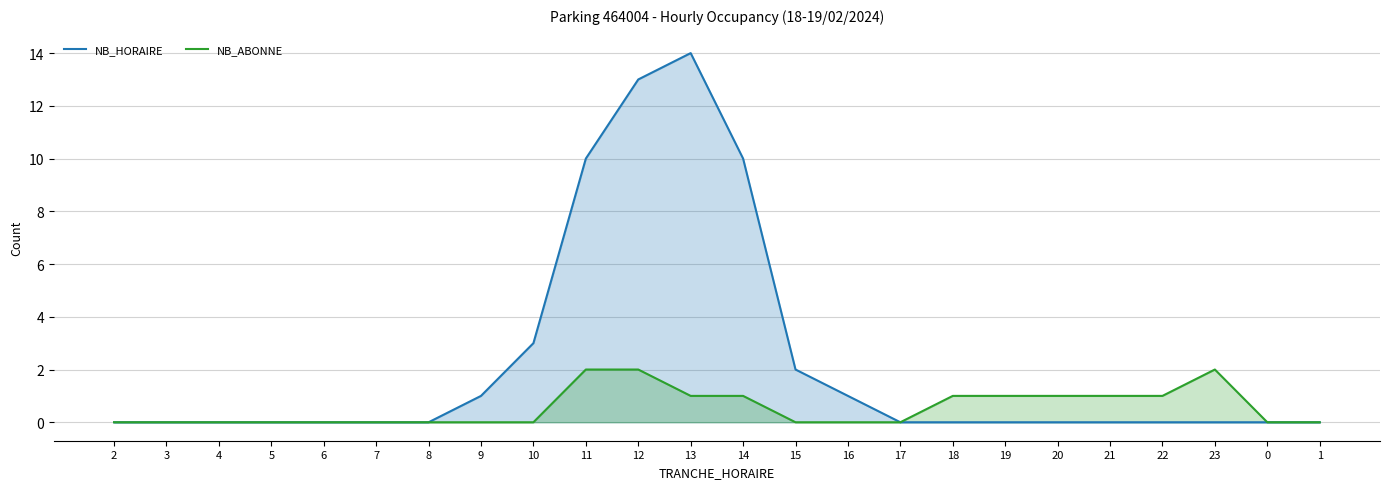

The NB_ABONNE series shows 0 at 4. True or false?

True